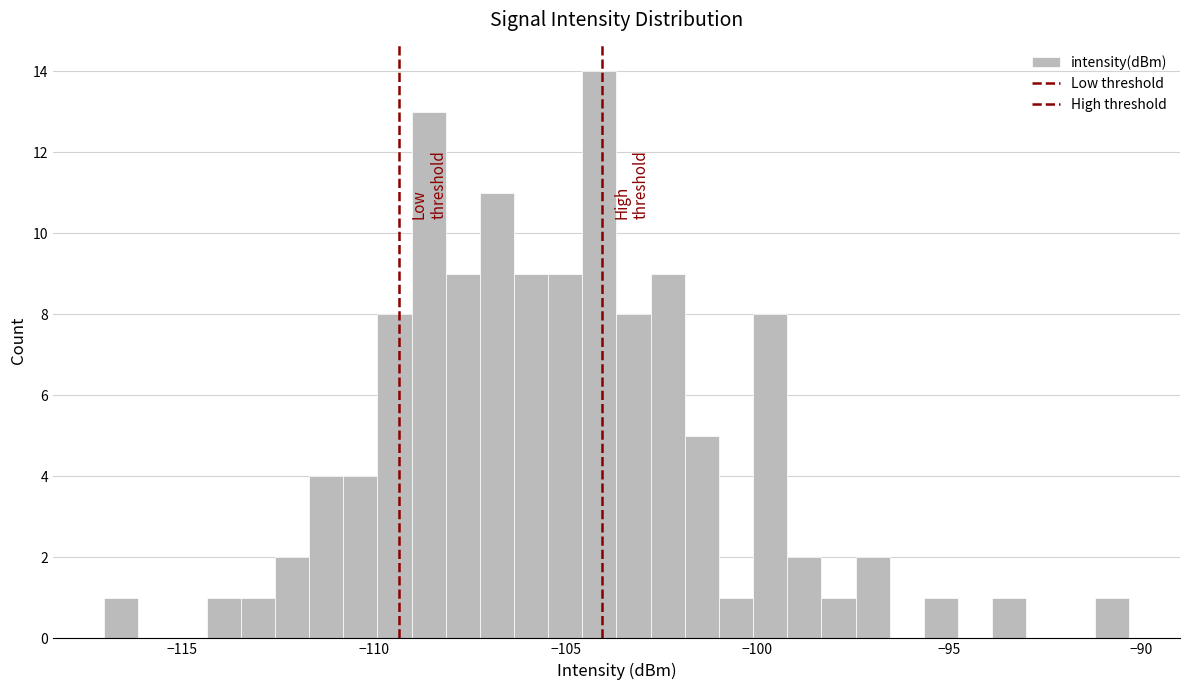

Around what value on the x-axis is the tallest bar? Give the approximate position of its centre, as read against the axis.

-104.0